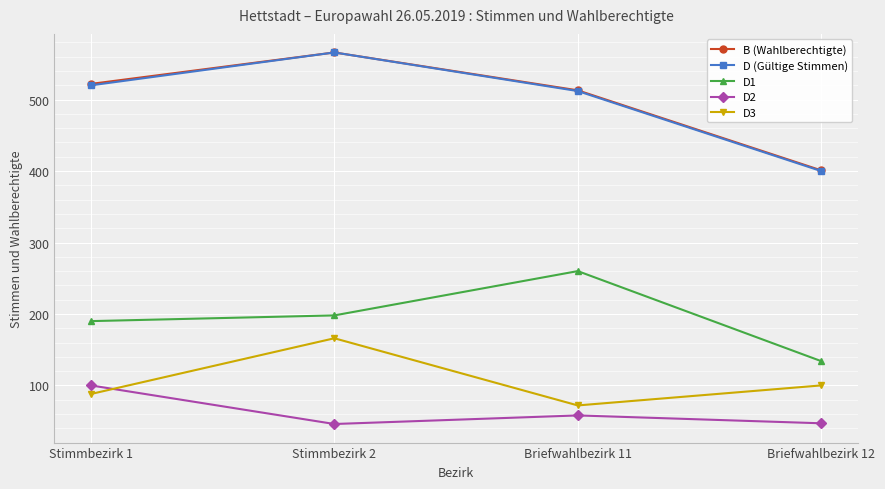

What is the difference between the D (Gültige Stimmen) values at Briefwahlbezirk 12 and Briefwahlbezirk 11?

112